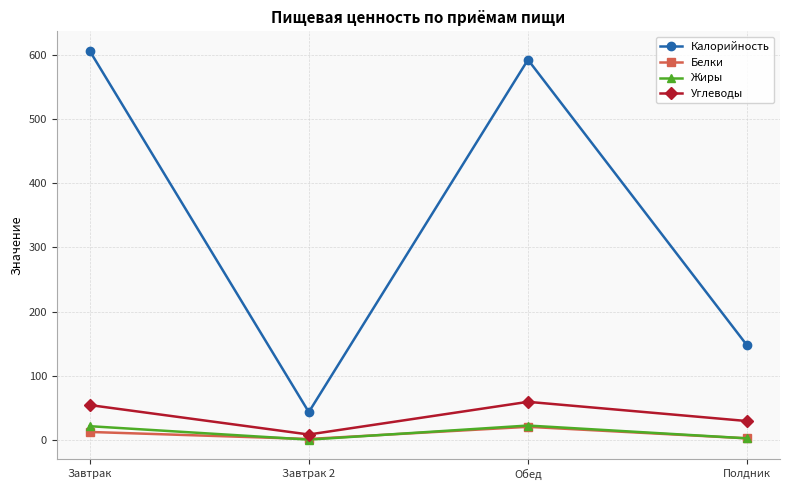

Where is the first local maximum for Белки?

Обед